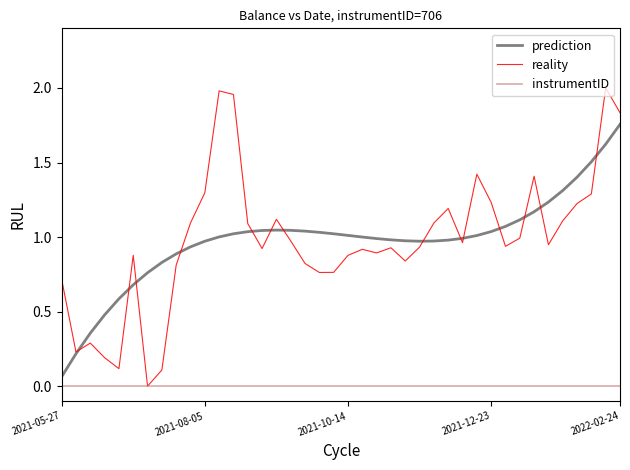

Which series has the widest spread of values?

reality